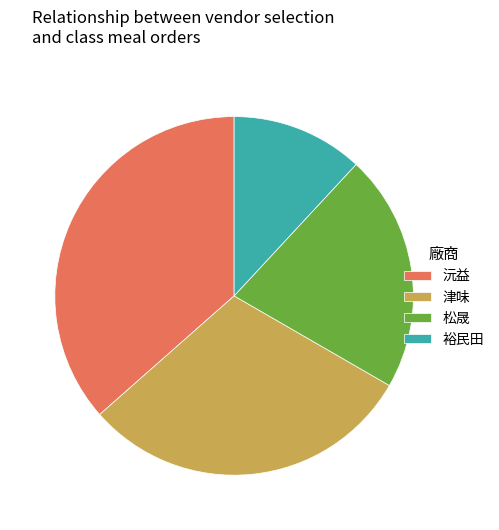

Is it true that 松晟 is 30% of the pie?

False